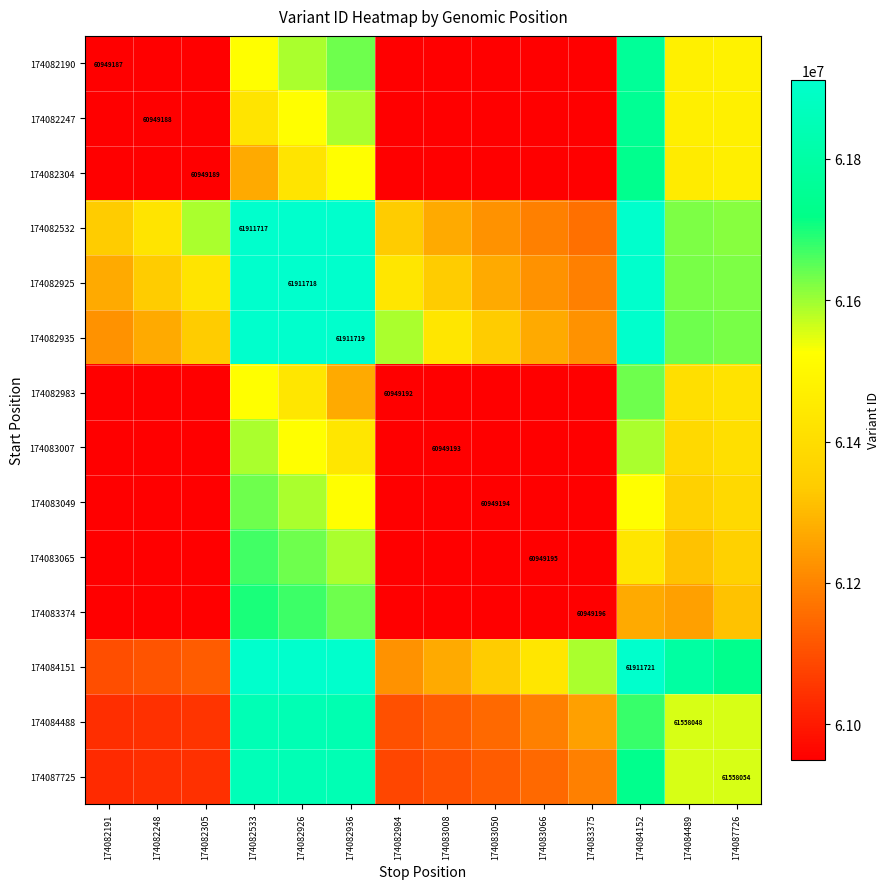

What is the approximate value of 174083049 at 174082305?

60949190.2